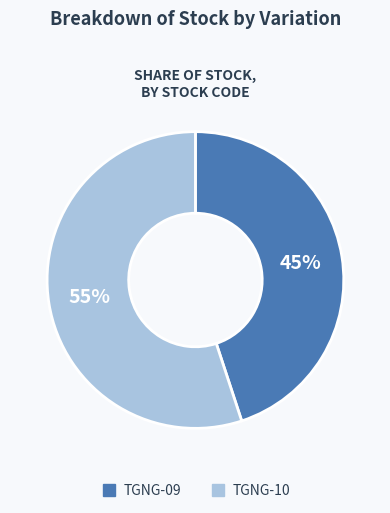

Approximately how many times larger is the value at TGNG-09 compared to TGNG-10?

0.8